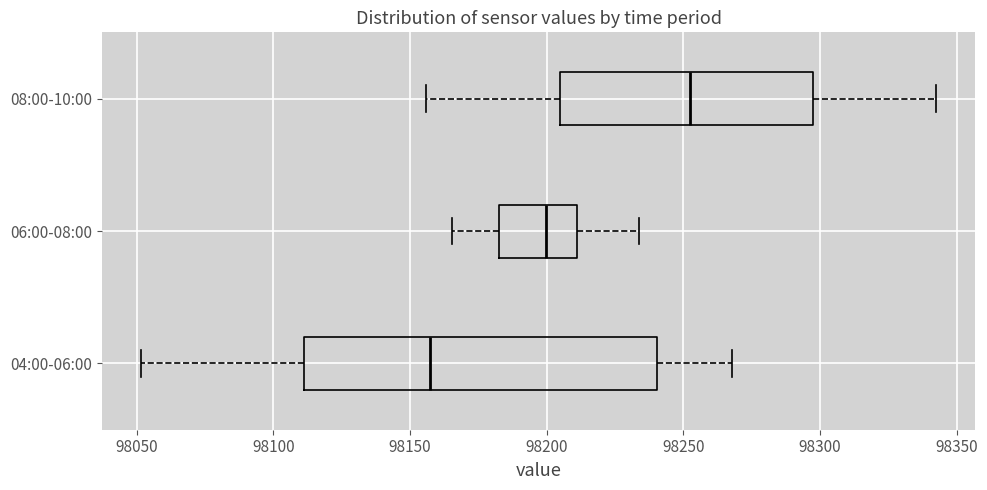

Reading bottom to top, transcribe this box plot: for each box, give where its median line is, the range the box spans, and where its two whiskers end, as read against the x-axis. The values are not printed on the chart, so give them approximately, as read against the axis.

04:00-06:00: median 98155, box 98110 to 98240, whiskers 98050 to 98270
06:00-08:00: median 98200, box 98180 to 98210, whiskers 98165 to 98235
08:00-10:00: median 98250, box 98205 to 98295, whiskers 98155 to 98340